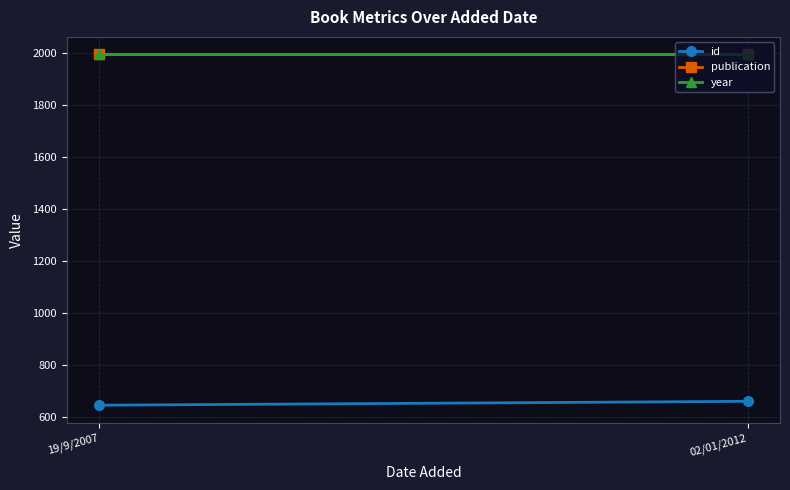

Read the id value at 19/9/2007, to the nearest 10.

640